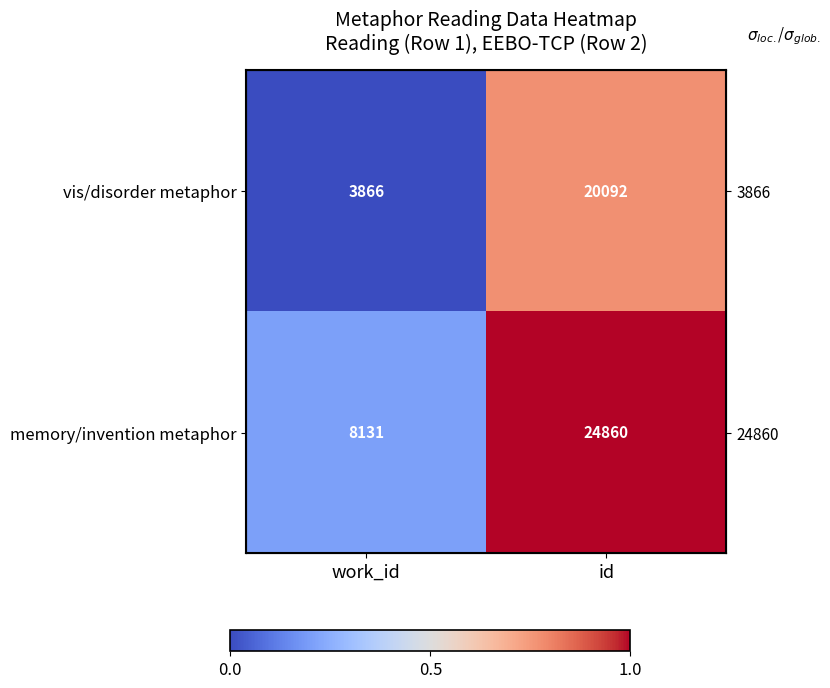

Is it true that vis/disorder metaphor equals -0.4 at work_id?

False